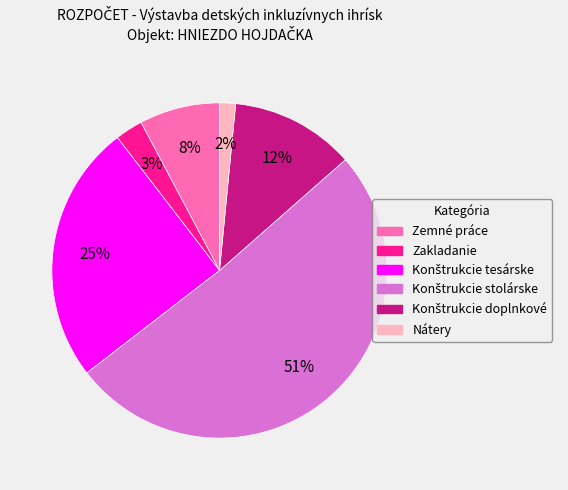

Does any single category account for the majority?

Yes